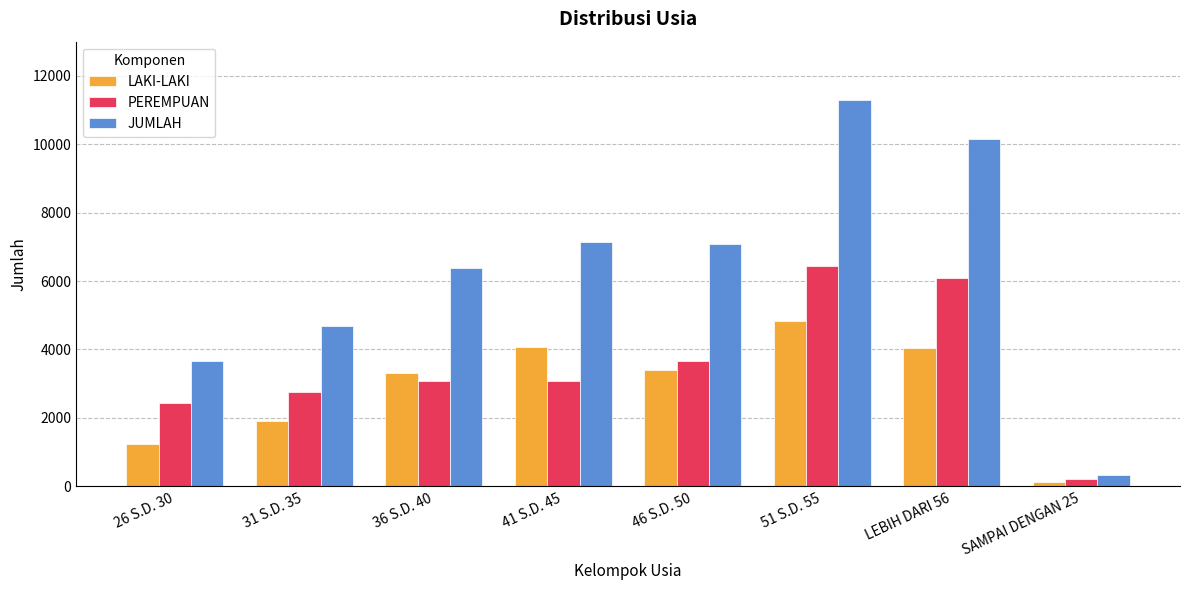

What position from the right is 46 S.D. 50?

4